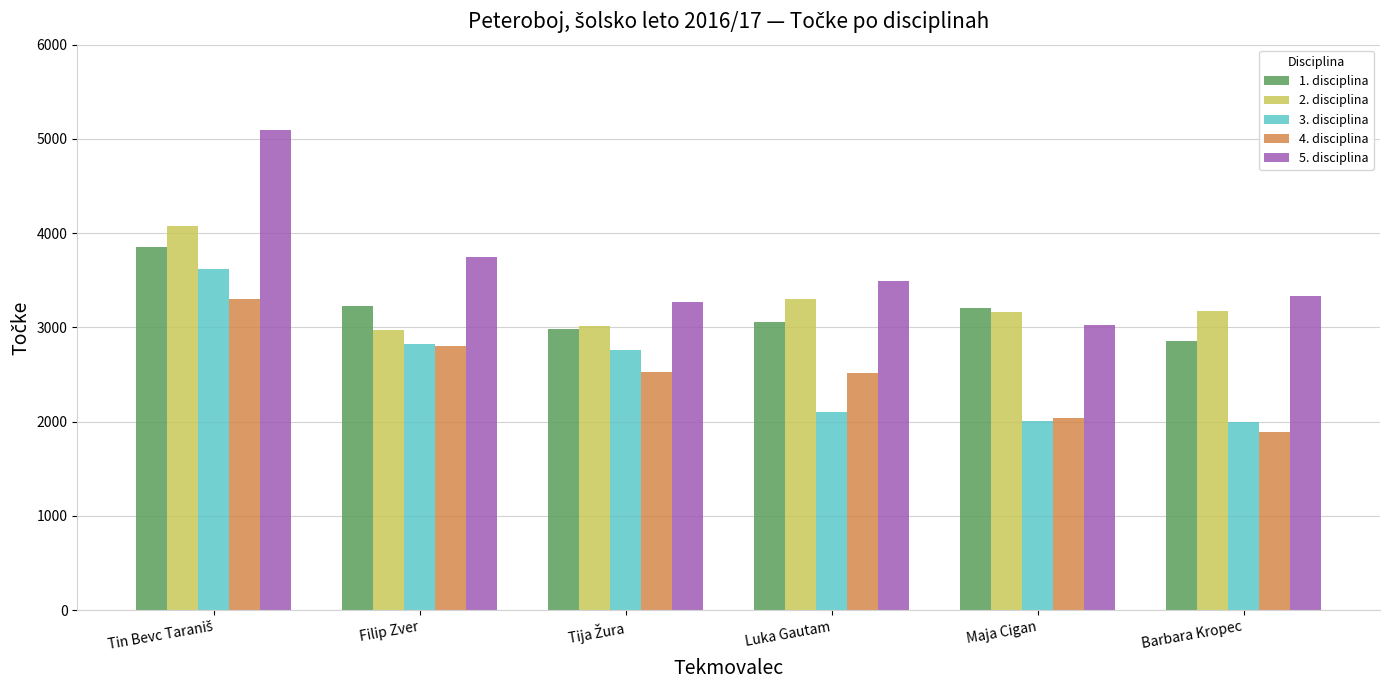

What is the average value of the 3. disciplina series?

2552